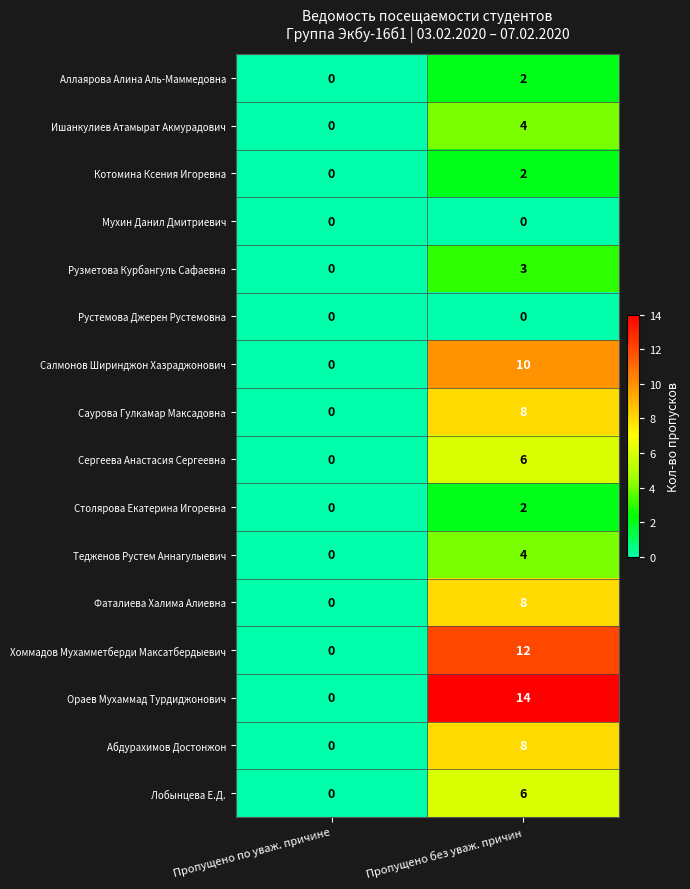

At how many categories does at least one series exceed 10?

1